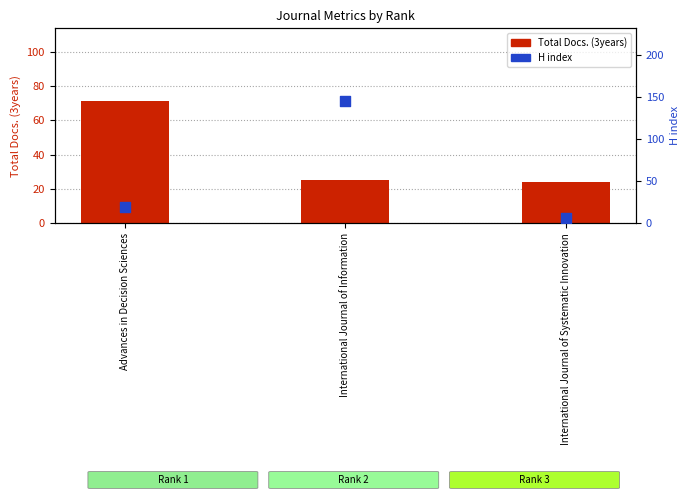

Is the value of H index at Advances in Decision Sciences greater than the value of Total Docs. (3years) at International Journal of Information?

No